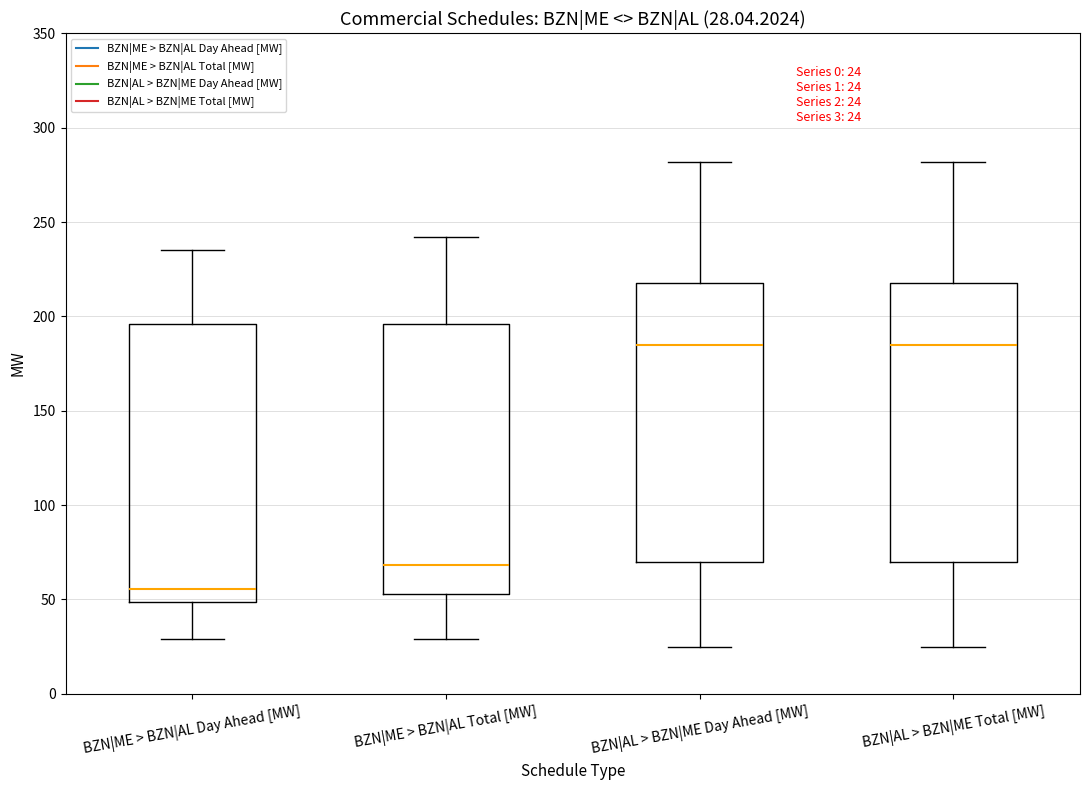

Which box's median line is the lowest?

BZN|ME > BZN|AL Day Ahead [MW]